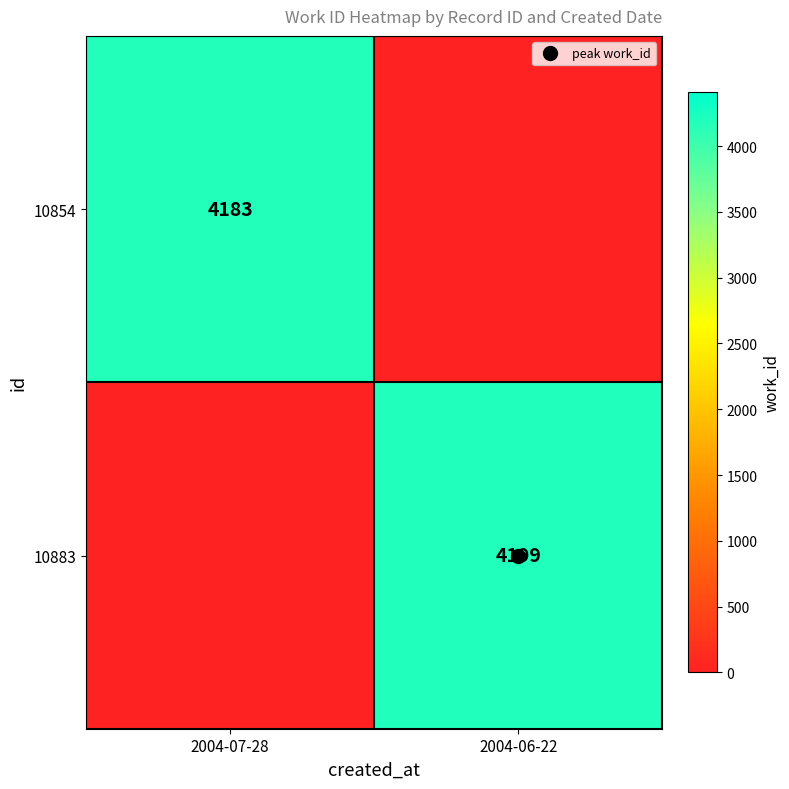

What is the average value of the 10854 series?

2092